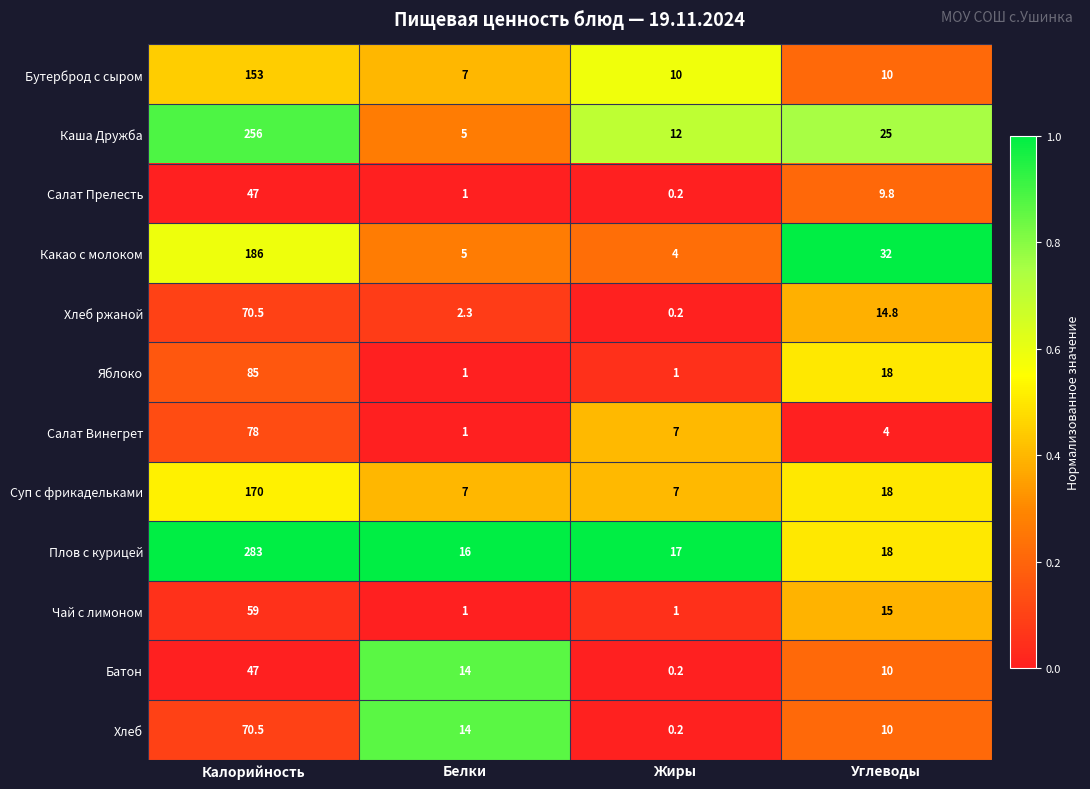

Which category has the highest value in the Суп с фрикадельками series?

Калорийность